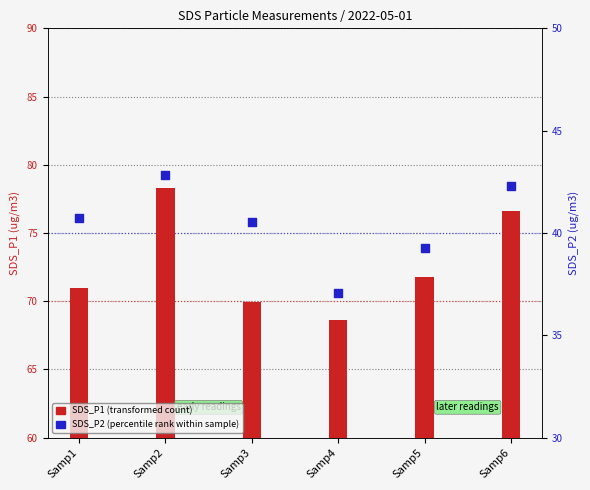

Which series reaches the minimum Y coordinate?

SDS_P2 (percentile rank within sample)